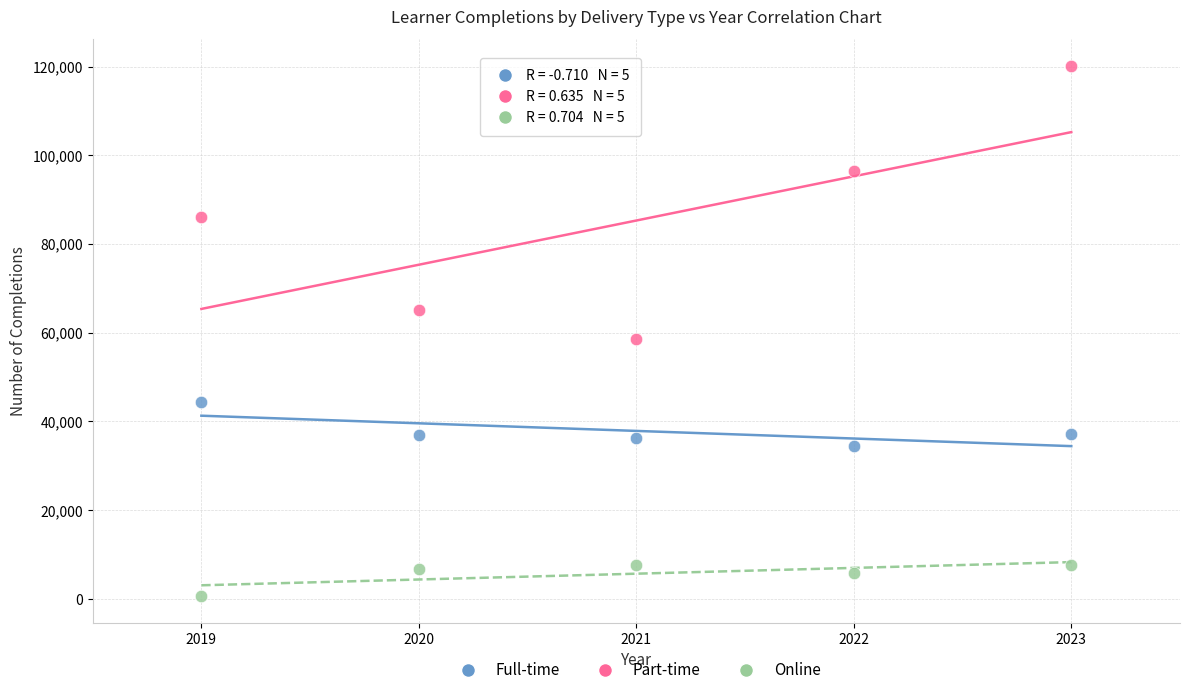

What are all the series names shown in the legend?

Full-time, Part-time, Online